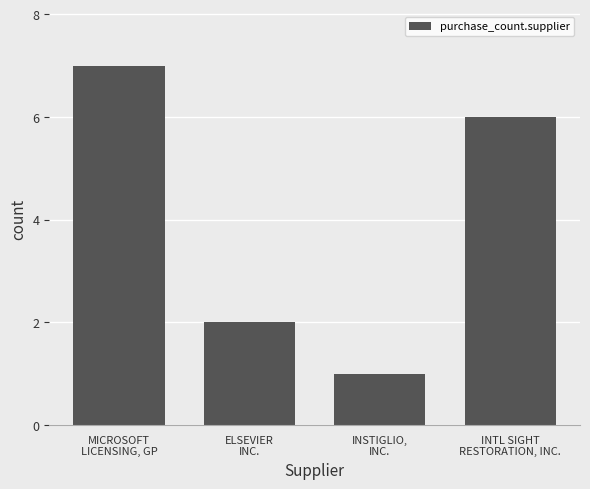

Does the chart contain stacked bars?

No